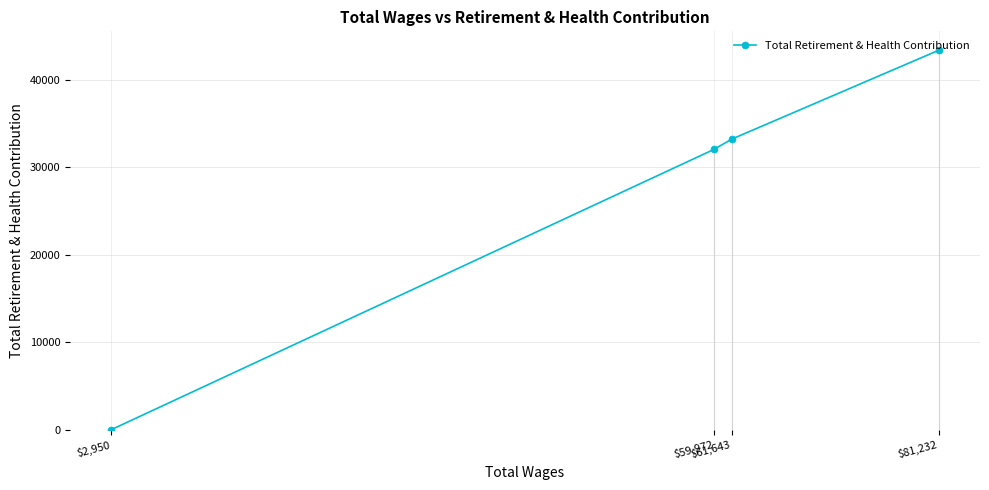

What position from the left is $59,972?

2